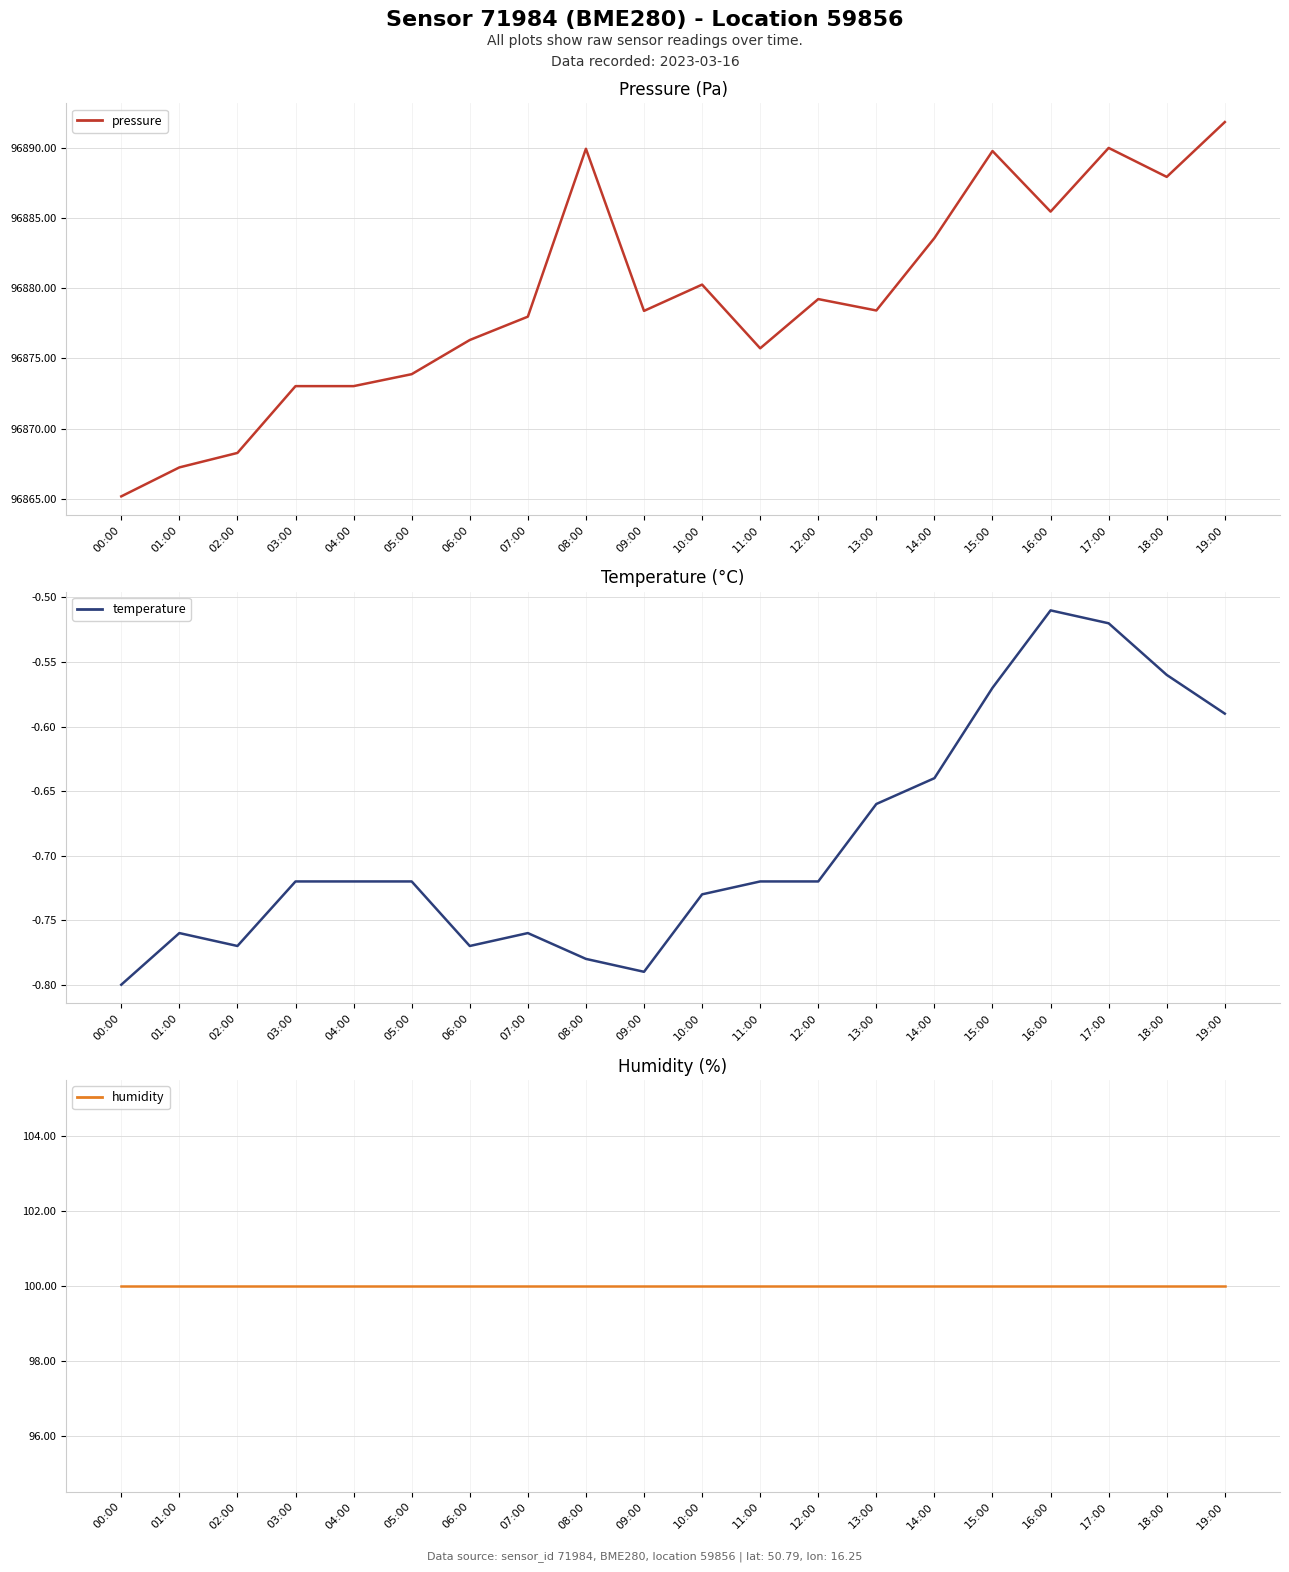

True or false: humidity and pressure intersect in this chart.

False